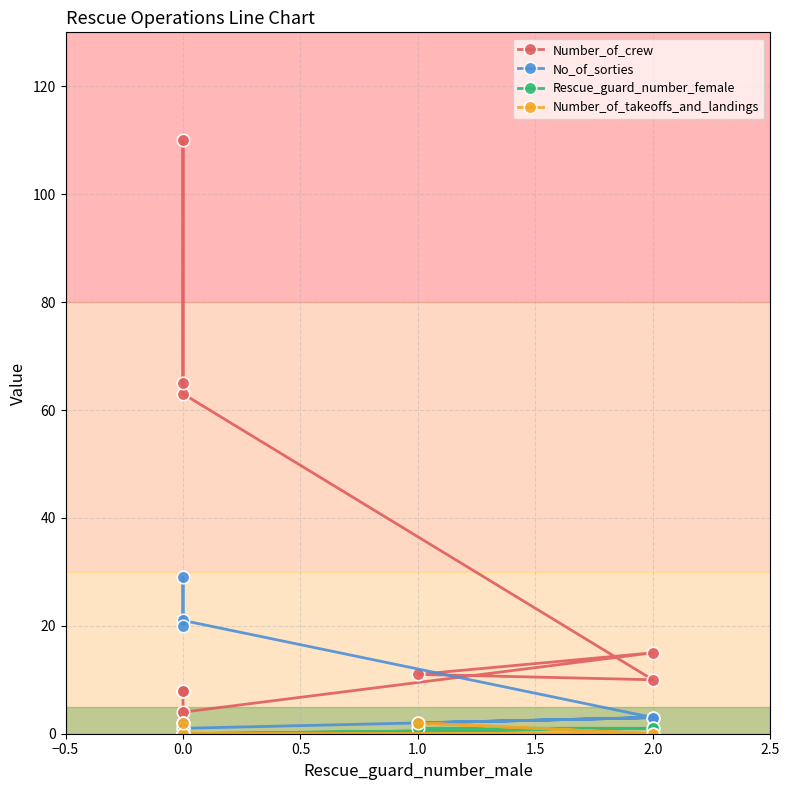

What is the total value across all series at 0.0?

10